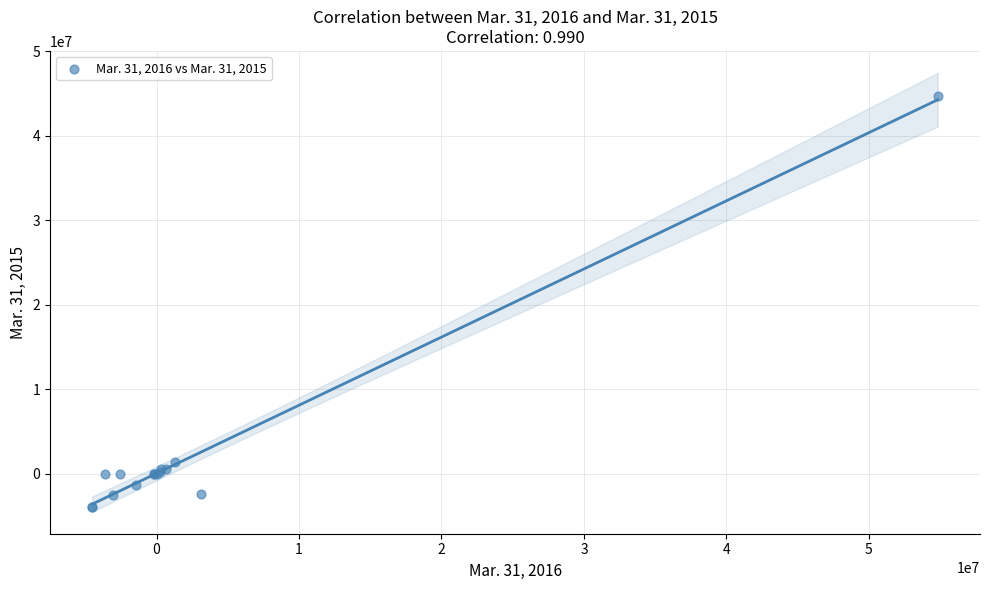

What Y value in the scatter plot is closest to 20423272?

1365945.0